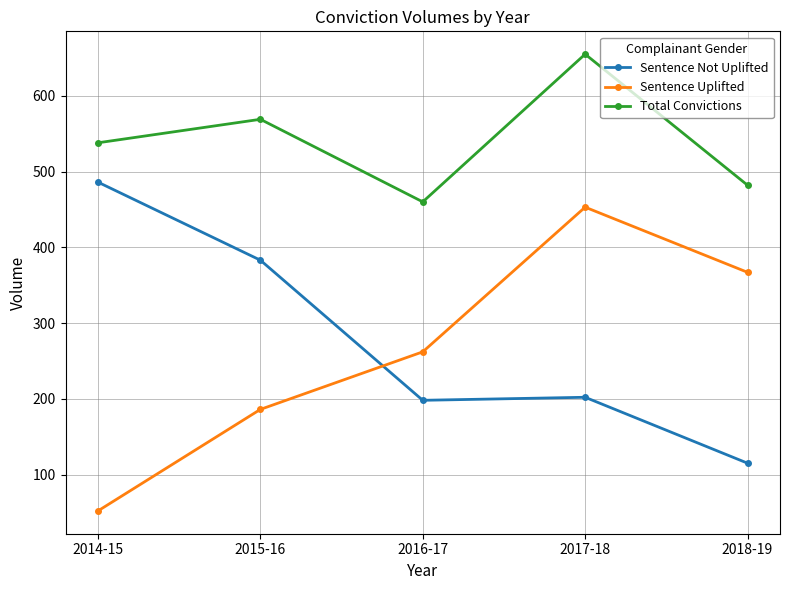

What is the approximate value of Sentence Uplifted at 2016-17?

262